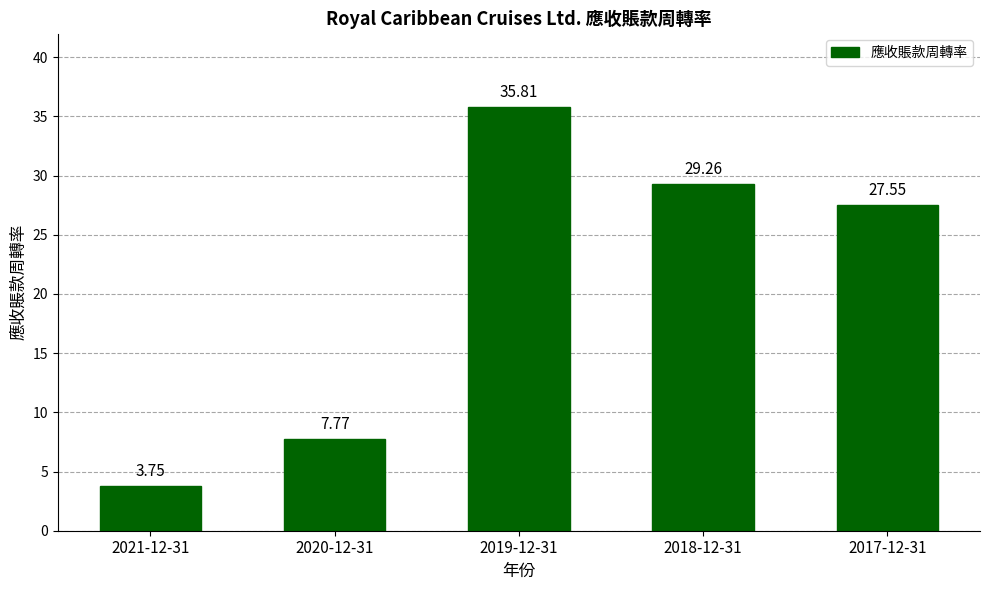

What is the difference between the second highest and minimum values?

25.5